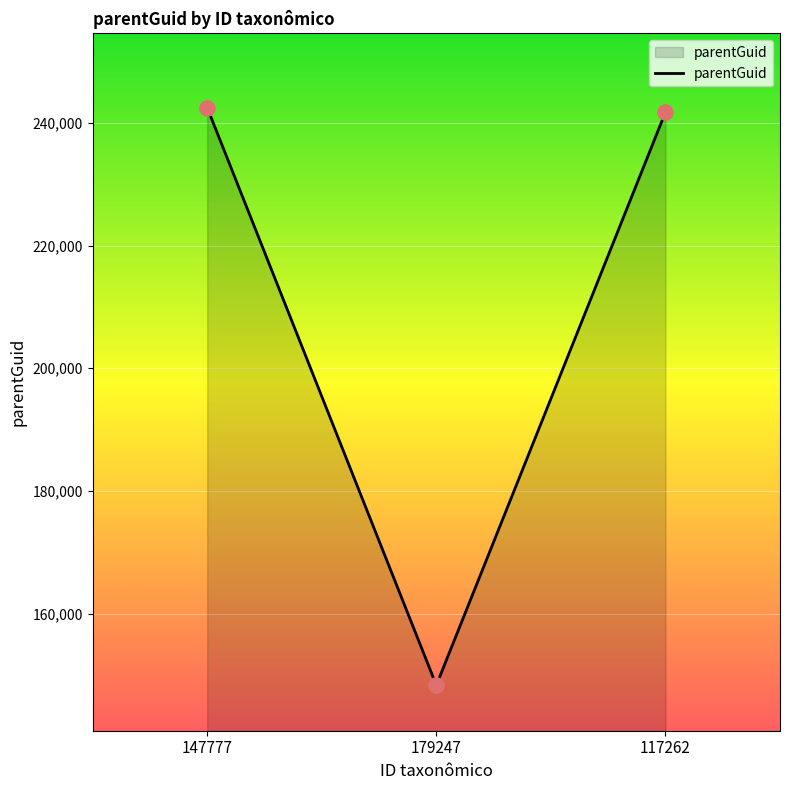

What is the change in value from 147777 to 179247?

-94166